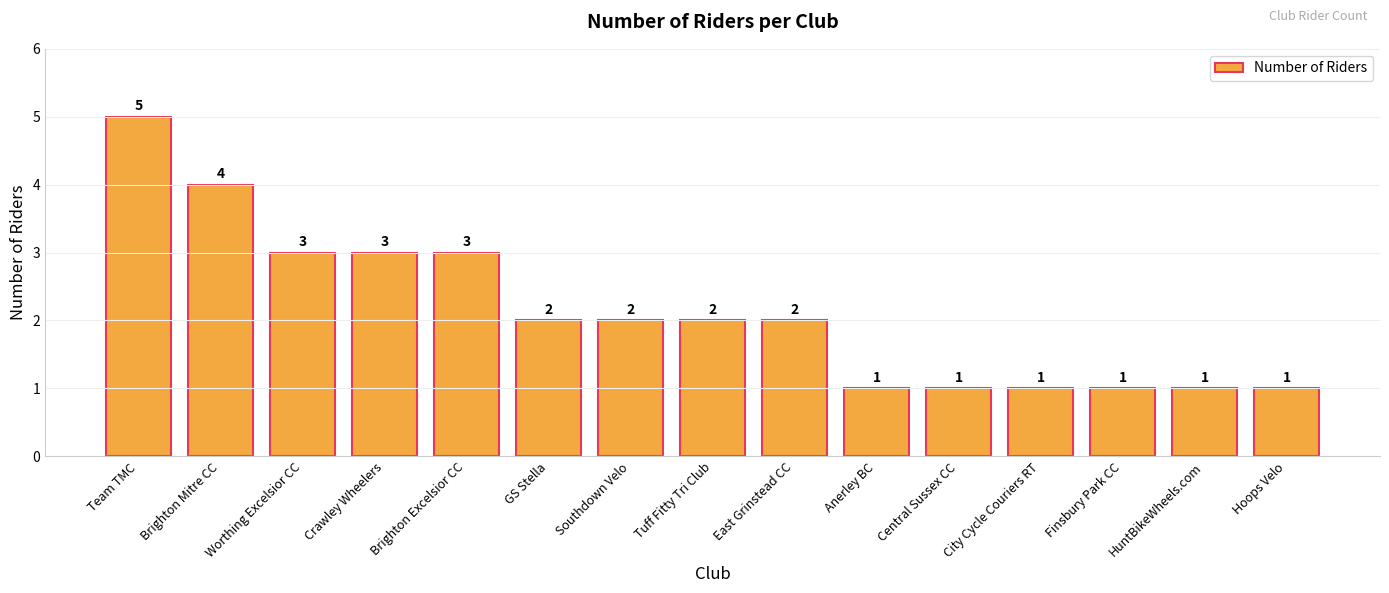

What is the ratio of the value at Brighton Excelsior CC to the value at GS Stella?

1.5